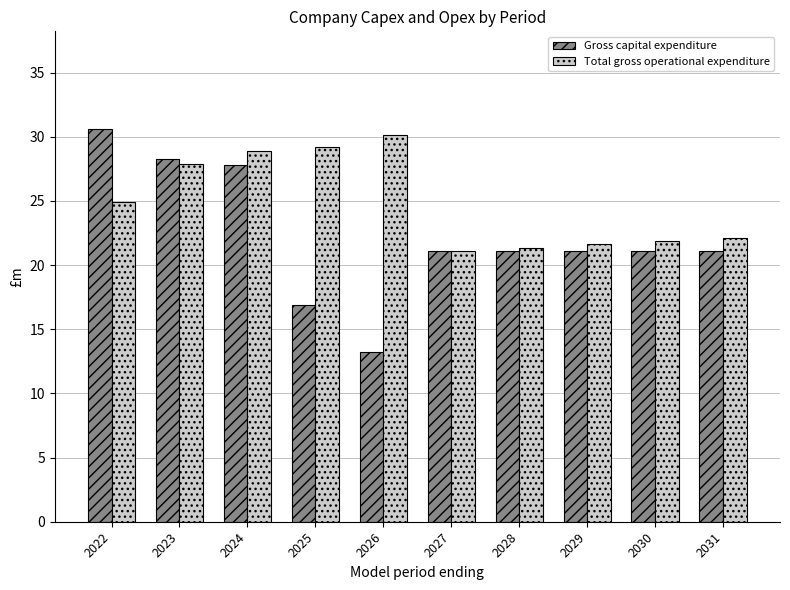

List the series in order of their overall mean, lowest first.

Gross capital expenditure, Total gross operational expenditure